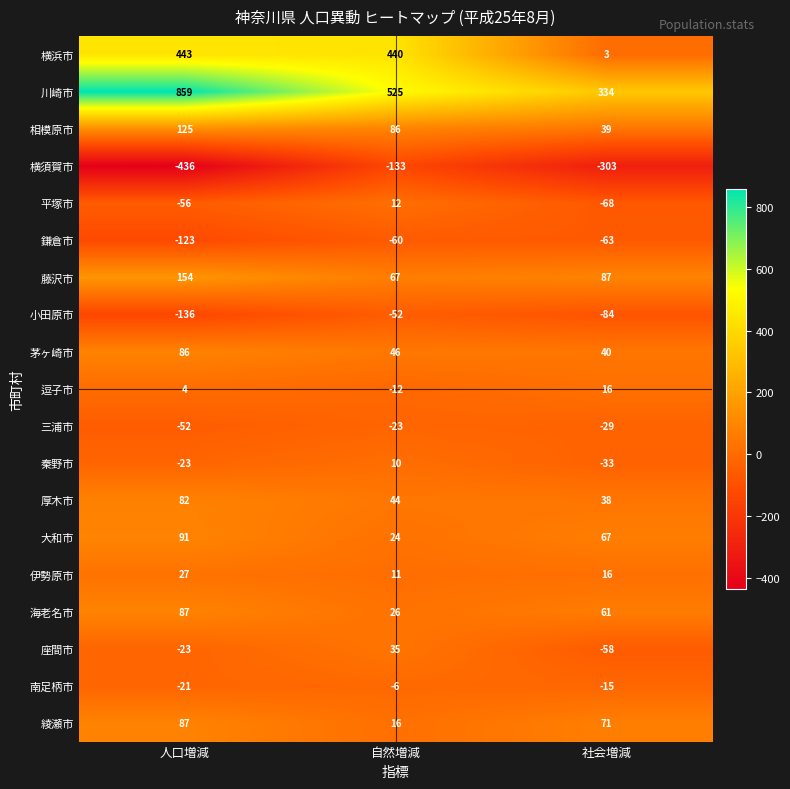

The 三浦市 series shows -29 at 社会増減. True or false?

True